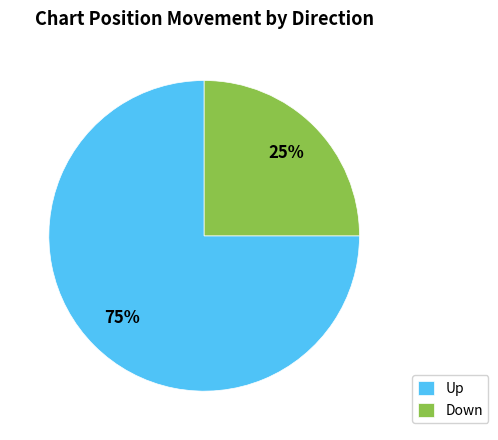

Which has a higher value, Up or Down?

Up